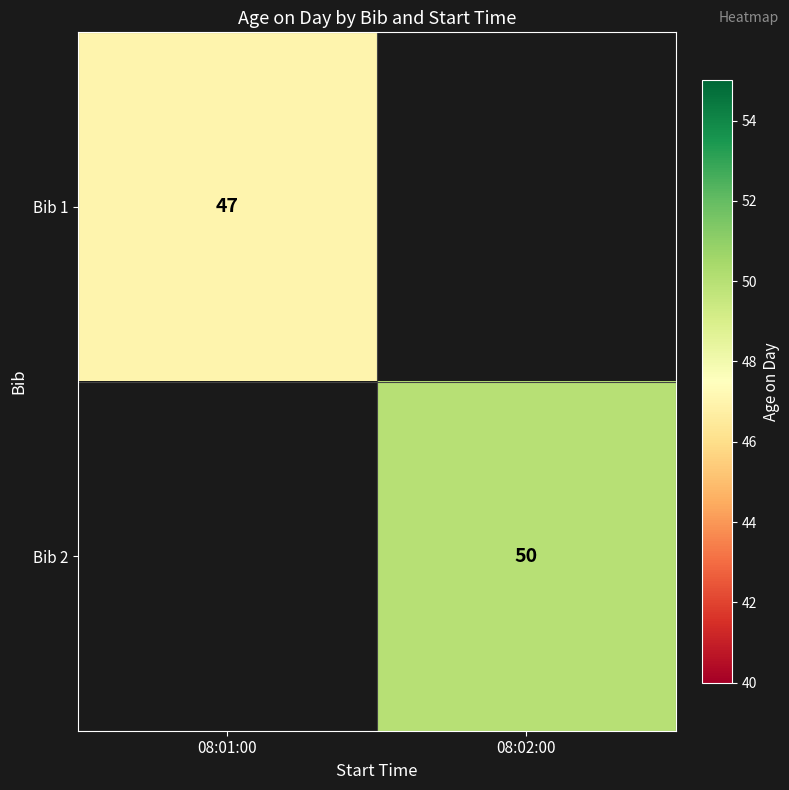

What is the greatest value displayed?

50.0